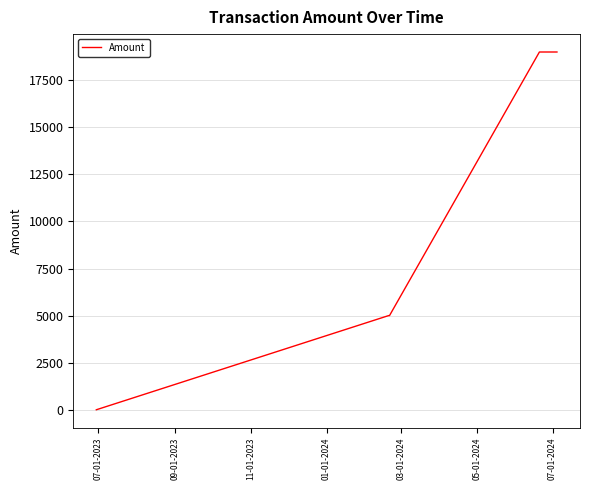

What is the difference between the maximum and second lowest values?

14000.0